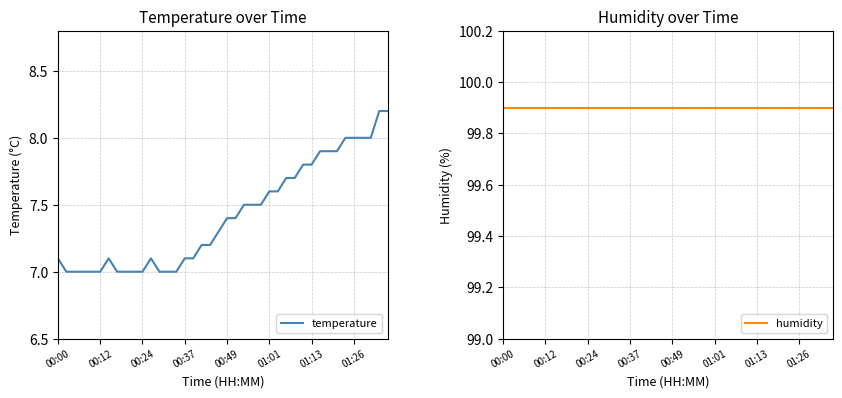

Reading left to right, transcribe all the data shown in this chart.

temperature: 7.1	7.0	7.0	7.0	7.0	7.0	7.1	7.0	7.0	7.0	7.0	7.1	7.0	7.0	7.0	7.1	7.1	7.2	7.2	7.3	7.4	7.4	7.5	7.5	7.5	7.6	7.6	7.7	7.7	7.8	7.8	7.9	7.9	7.9	8.0	8.0	8.0	8.0	8.2	8.2
humidity: 99.9	99.9	99.9	99.9	99.9	99.9	99.9	99.9	99.9	99.9	99.9	99.9	99.9	99.9	99.9	99.9	99.9	99.9	99.9	99.9	99.9	99.9	99.9	99.9	99.9	99.9	99.9	99.9	99.9	99.9	99.9	99.9	99.9	99.9	99.9	99.9	99.9	99.9	99.9	99.9